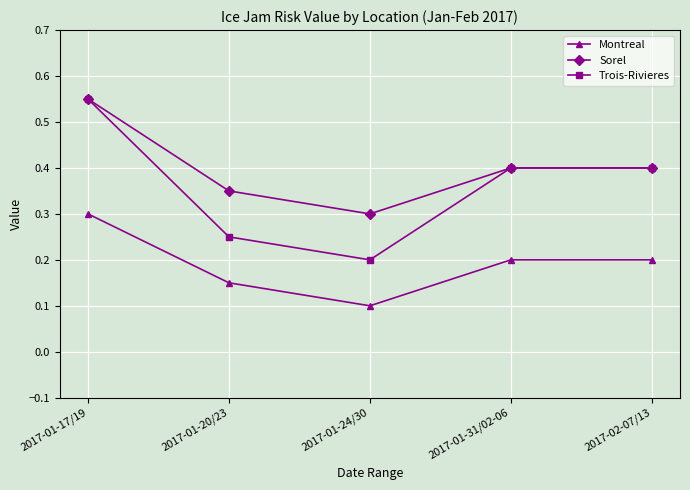

Which series has the widest spread of values?

Trois-Rivieres